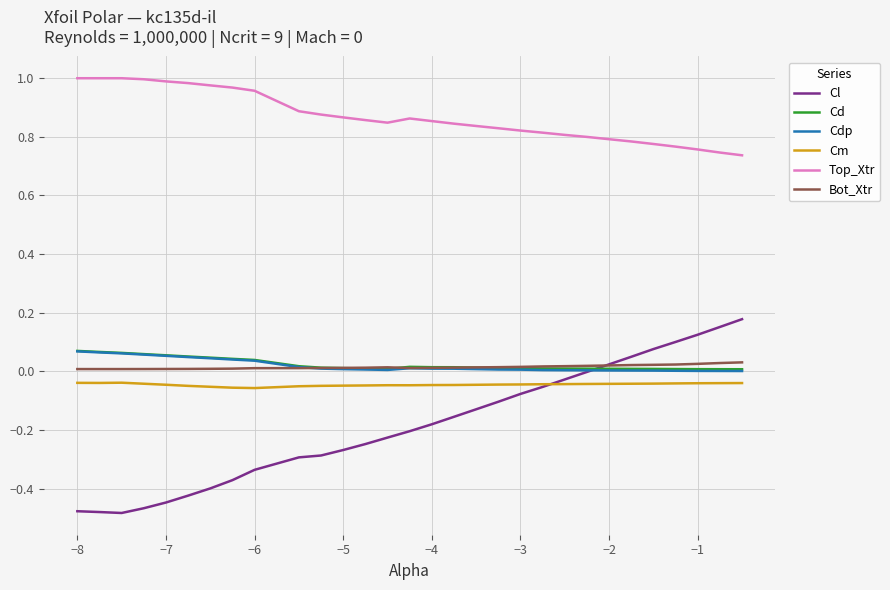

True or false: Cd and Cm cross at least once.

False